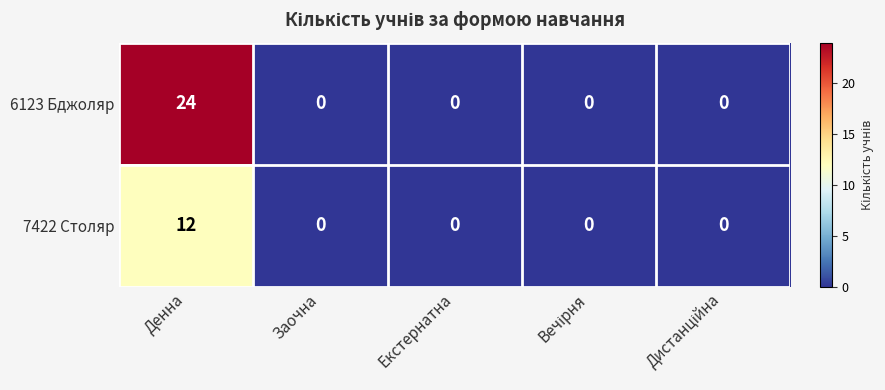

List the series in order of their overall mean, highest first.

6123 Бджоляр, 7422 Столяр